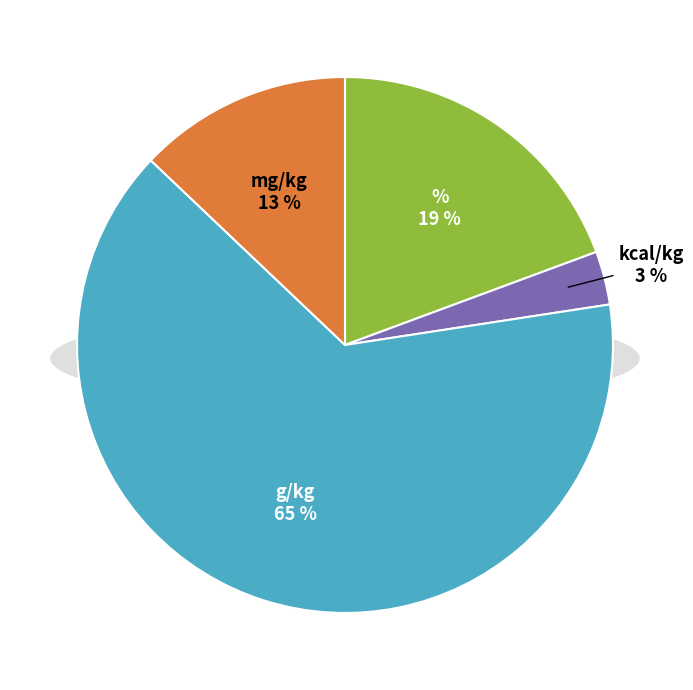

True or false: g/kg accounts for 57% of the total.

False